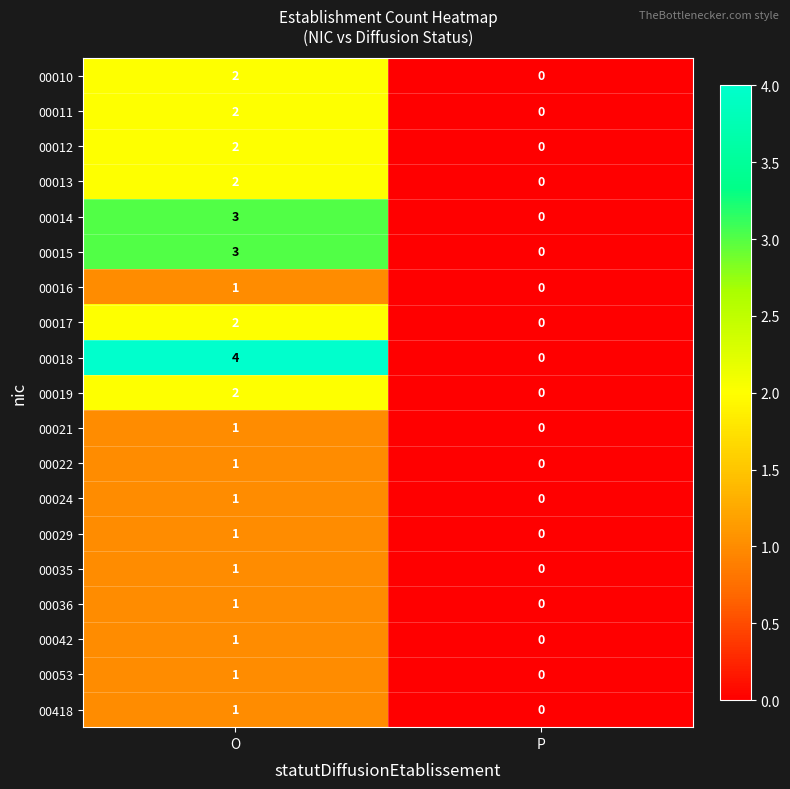

Which series changed the most between O and P?

00018